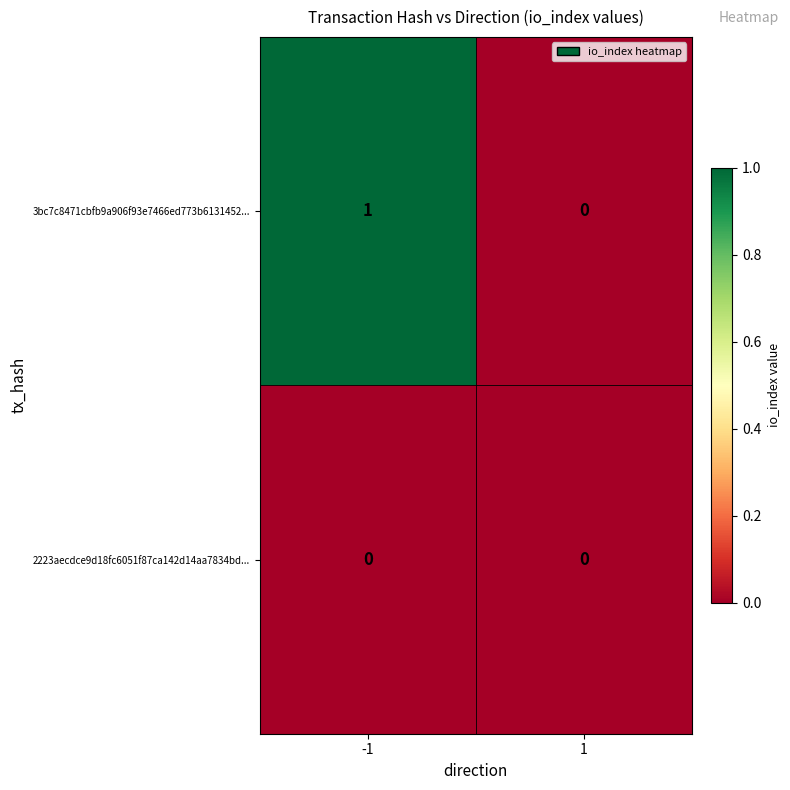

Which series has the largest total across all categories?

3bc7c8471cbfb9a906f93e7466ed773b6131452...